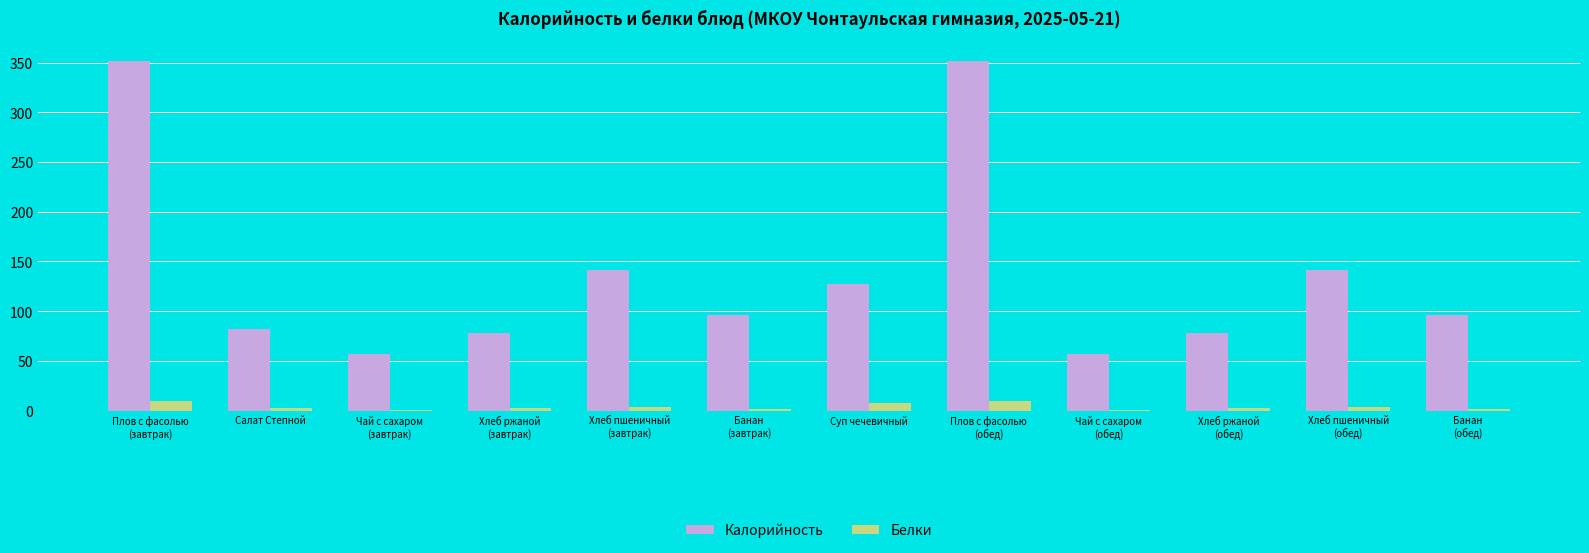

What is the sum of all Калорийность values?

1655.5